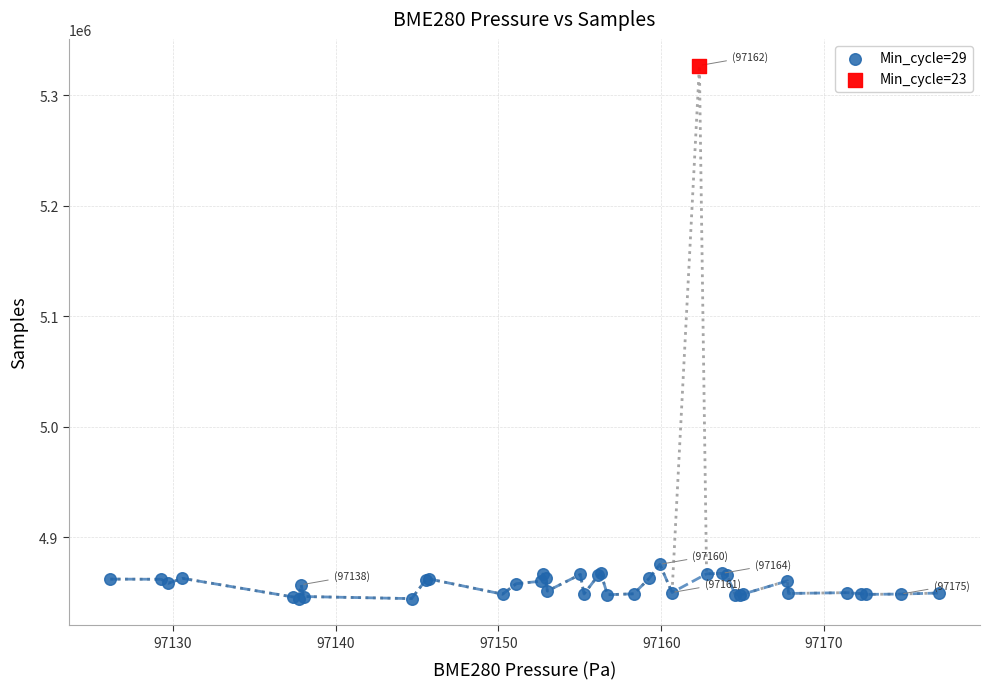

What are all the series names shown in the legend?

Min_cycle=29, Min_cycle=23